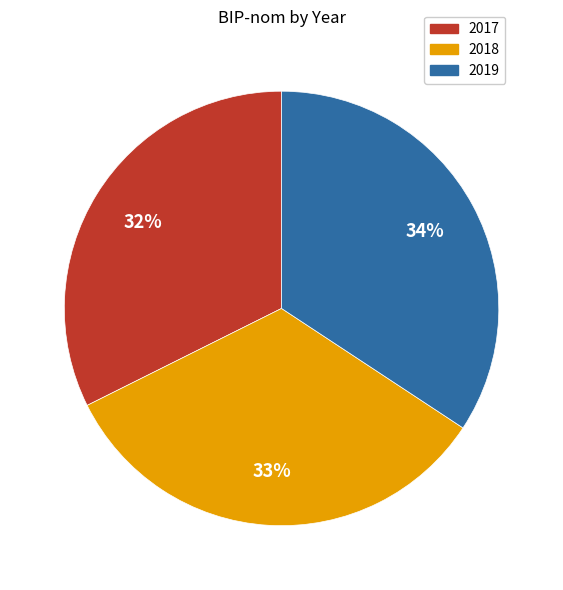

Is it true that 2017 is 42% of the pie?

False